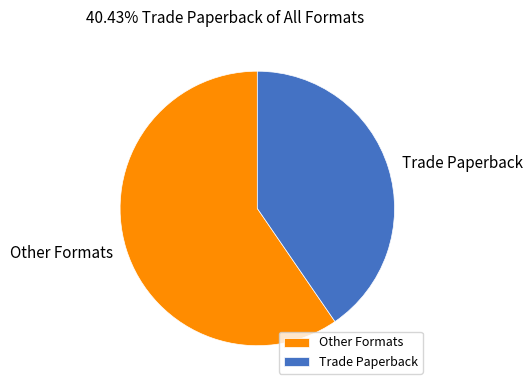

Rank the categories by value from lowest to highest.

Trade Paperback, Other Formats